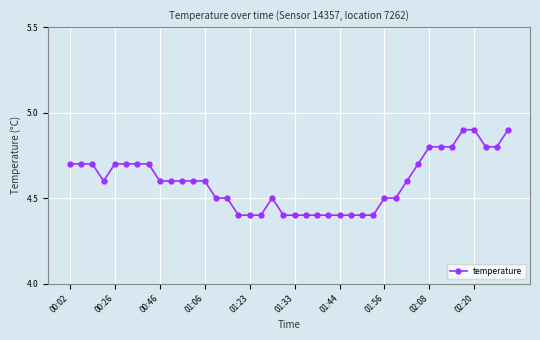

What is the value of the 30th point from the left?

4.5